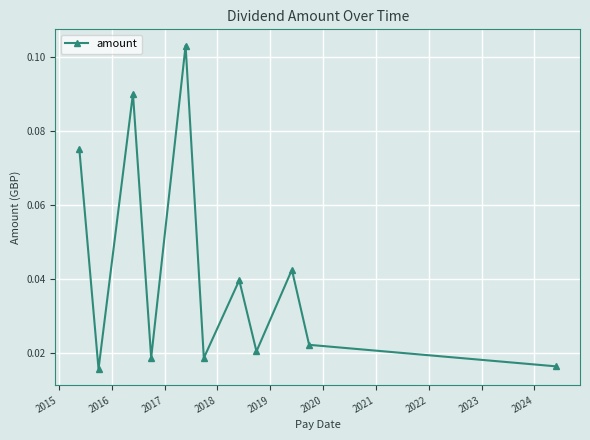

Does the chart have visible grid lines?

Yes